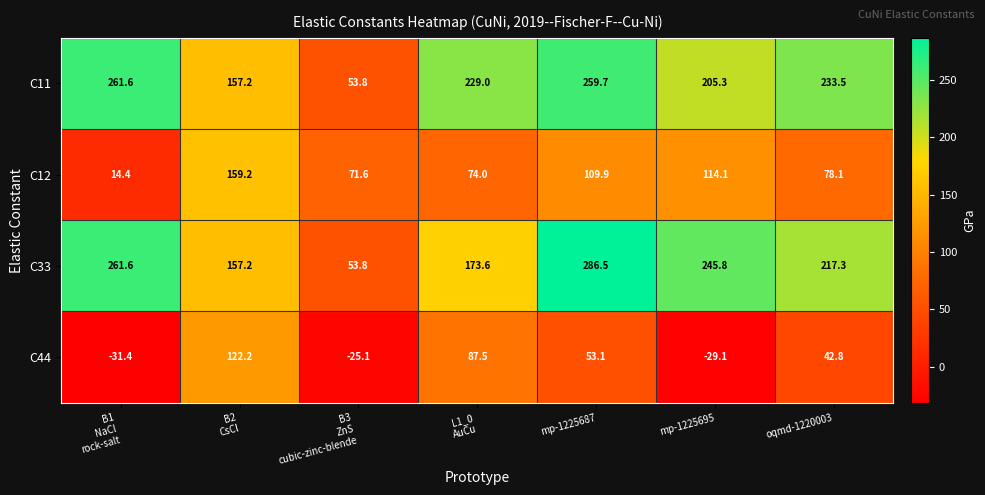

What is the minimum value shown in the chart?

-31.4